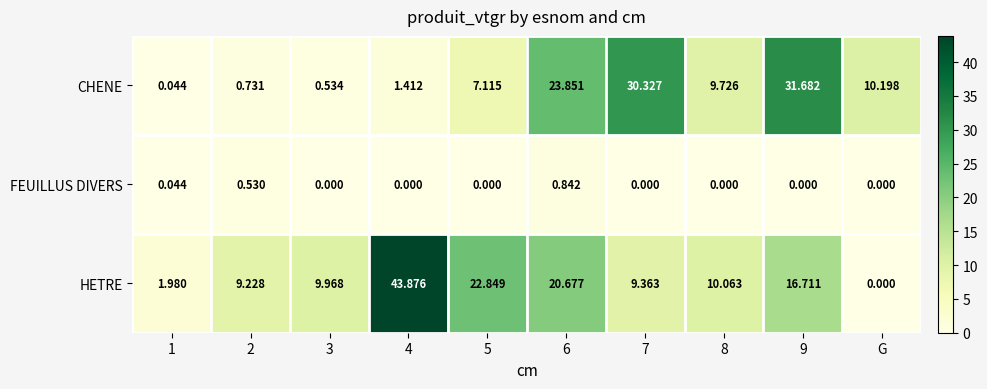

Rank the series at 7 from lowest to highest value.

FEUILLUS DIVERS, HETRE, CHENE